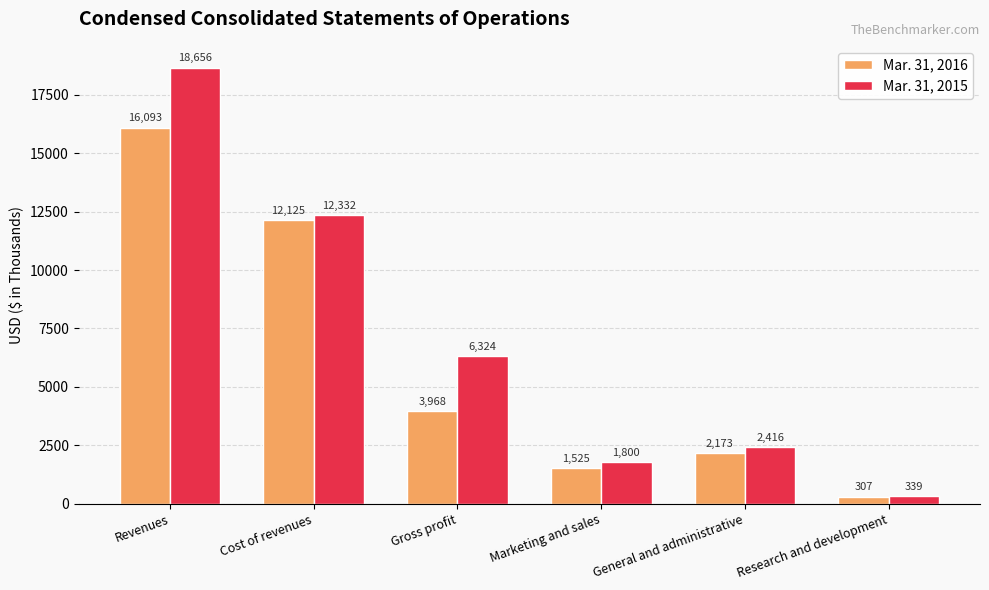

Reading left to right, list all the values displayed in this chart.

Mar. 31, 2016: 16093	12125	3968	1525	2173	307
Mar. 31, 2015: 18656	12332	6324	1800	2416	339